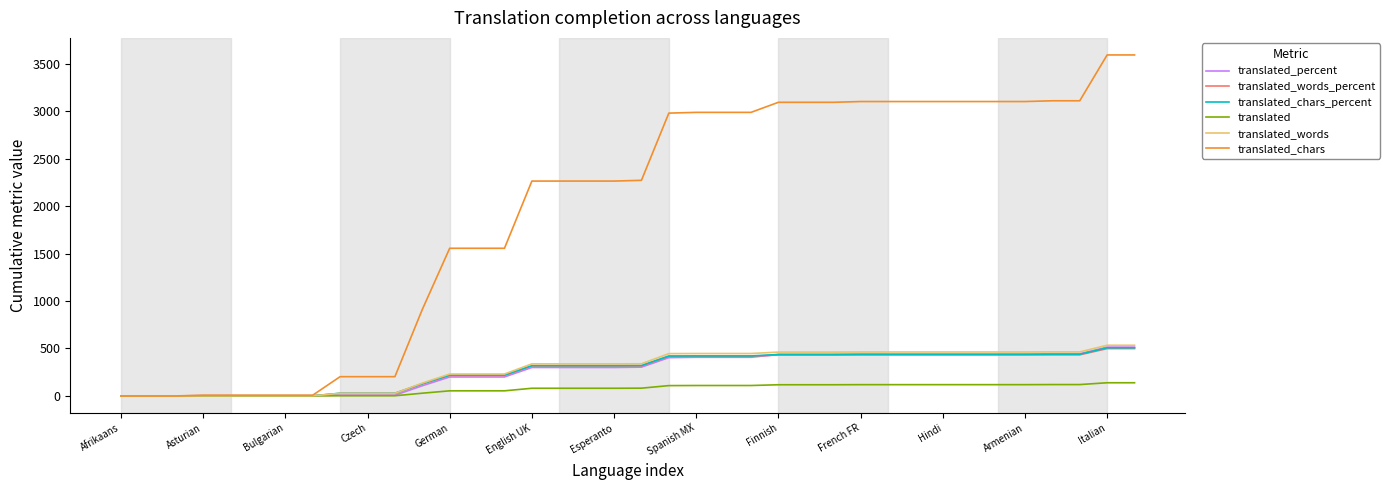

What is the greatest value displayed?

3593.0